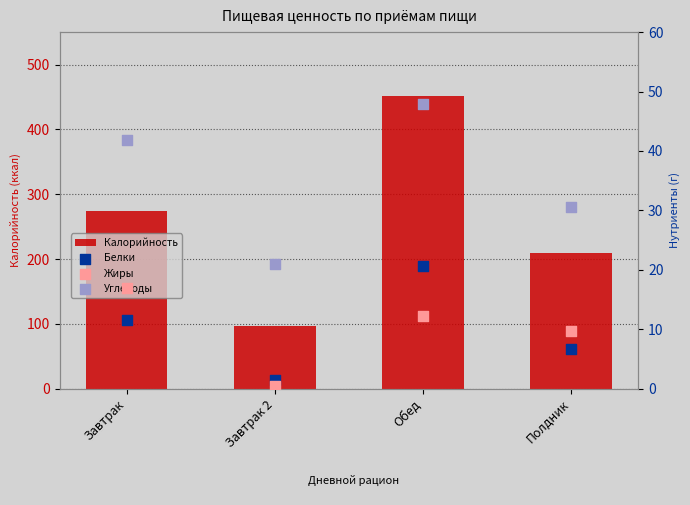

Which series has the largest total across all categories?

Калорийность